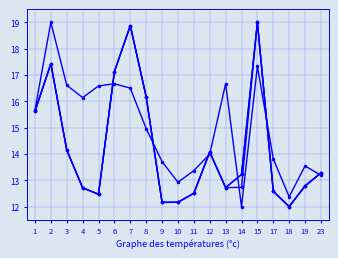

How many distinct data groups are displayed?

4